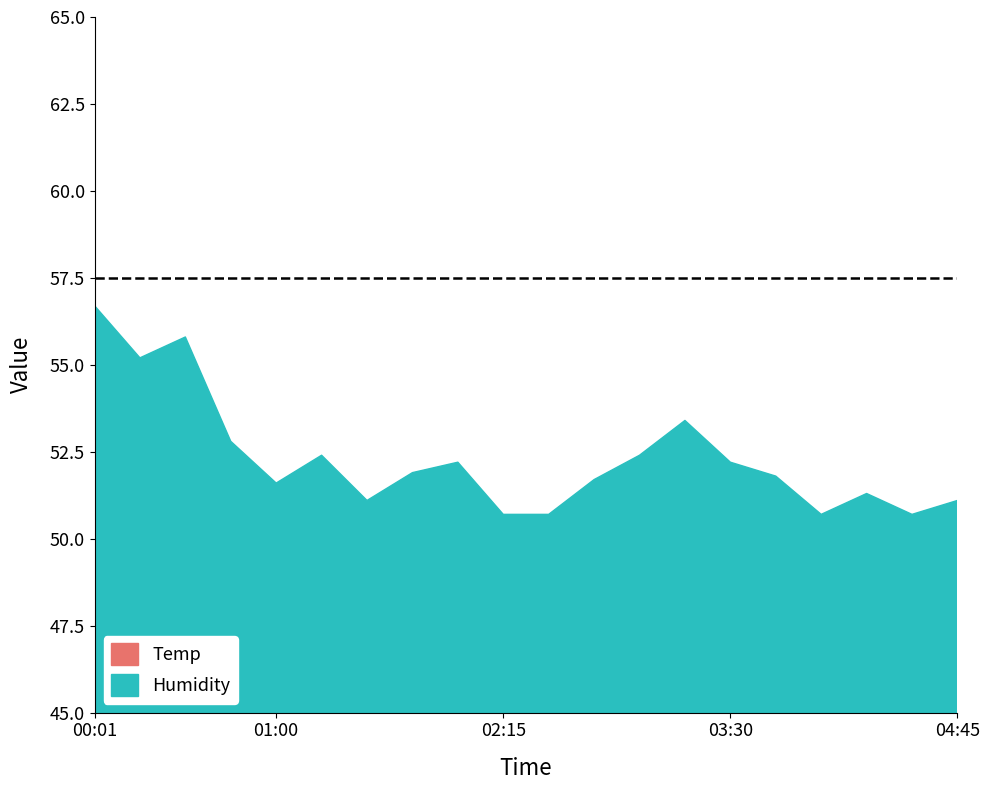

Between 02:15 and 04:30, which series saw the biggest shift?

Temp